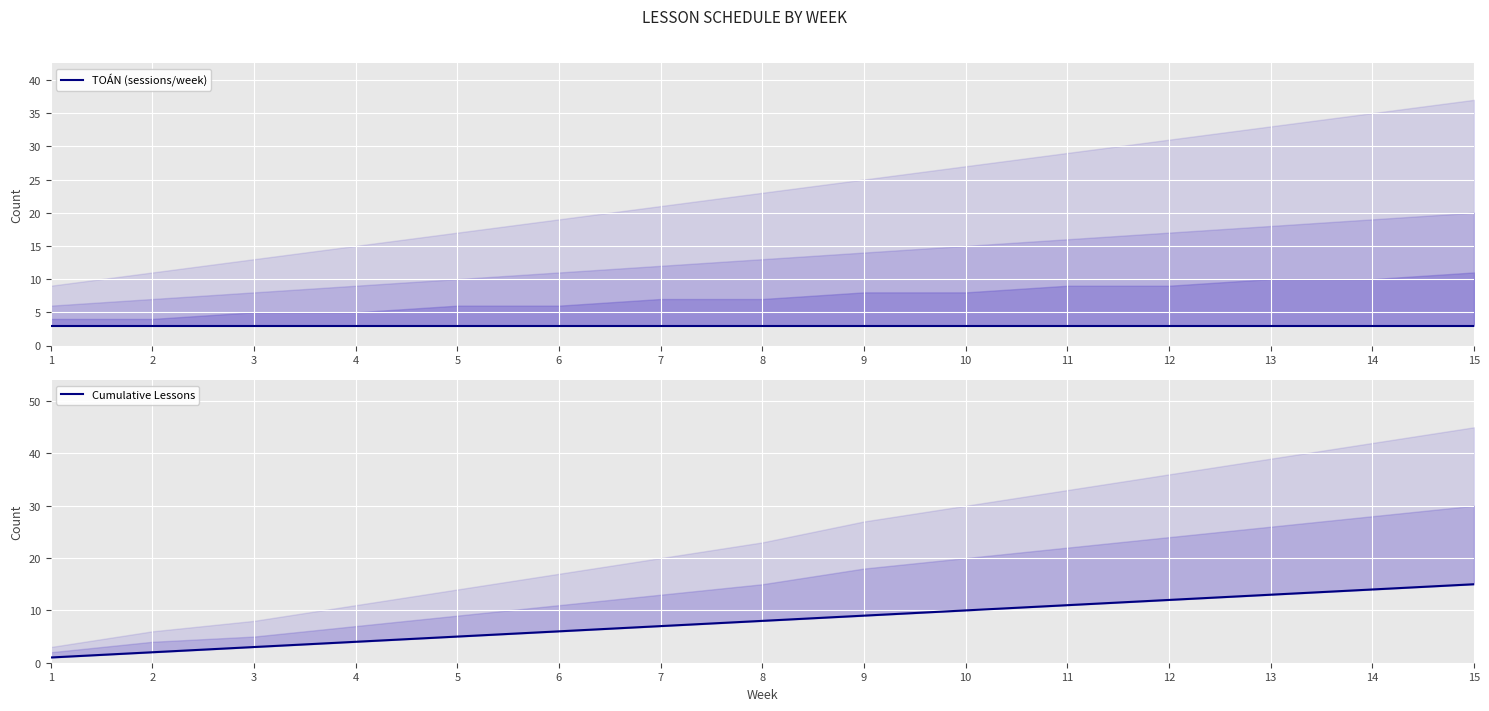

True or false: Cumulative Lessons has a value of 12 at 12.

True